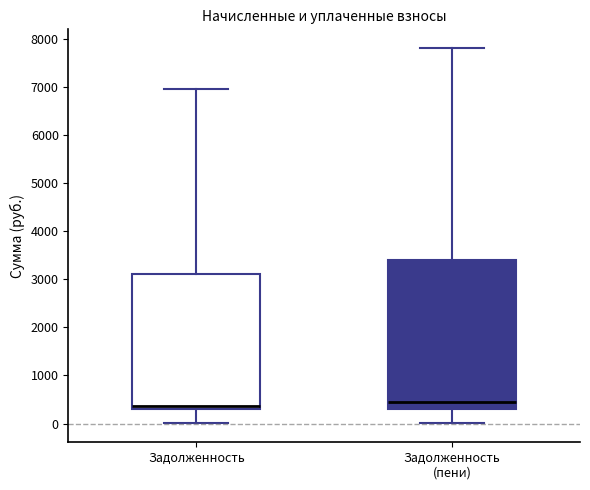

Comparing the boxes themselves (not the whiskers), which one is the tallest?

Задолженность (пени)